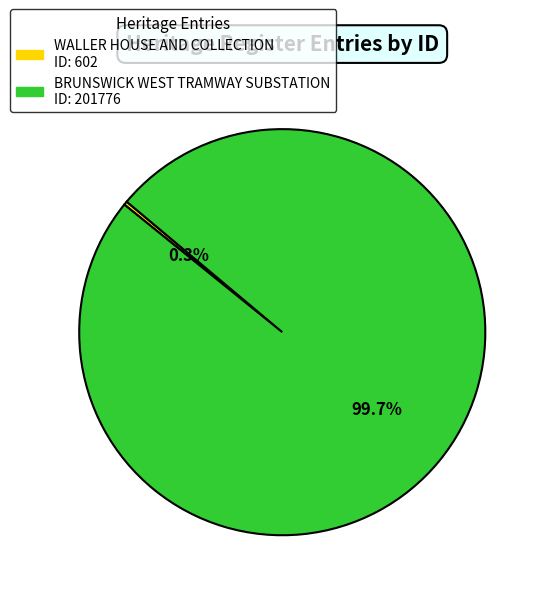

To the nearest percent, what is the difference between the BRUNSWICK WEST TRAMWAY SUBSTATION and WALLER HOUSE AND COLLECTION slice percentages?

99%